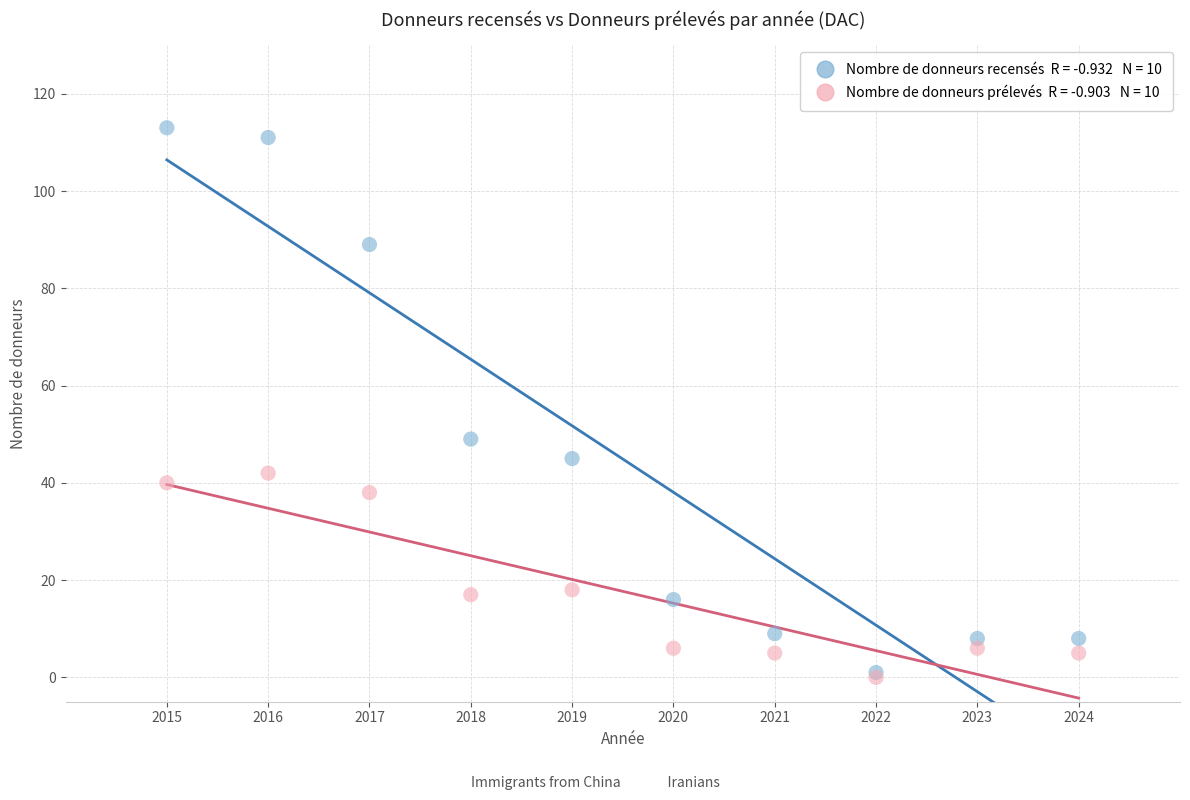

Across all series, what Y value is closest to 56?

49